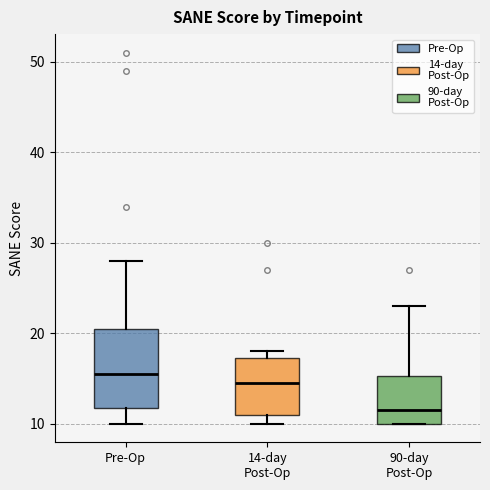

Where does the upper whisker of the box for 90-day Post-Op end on the y-axis? The values are not printed on the chart, so give them approximately, as read against the axis.

23